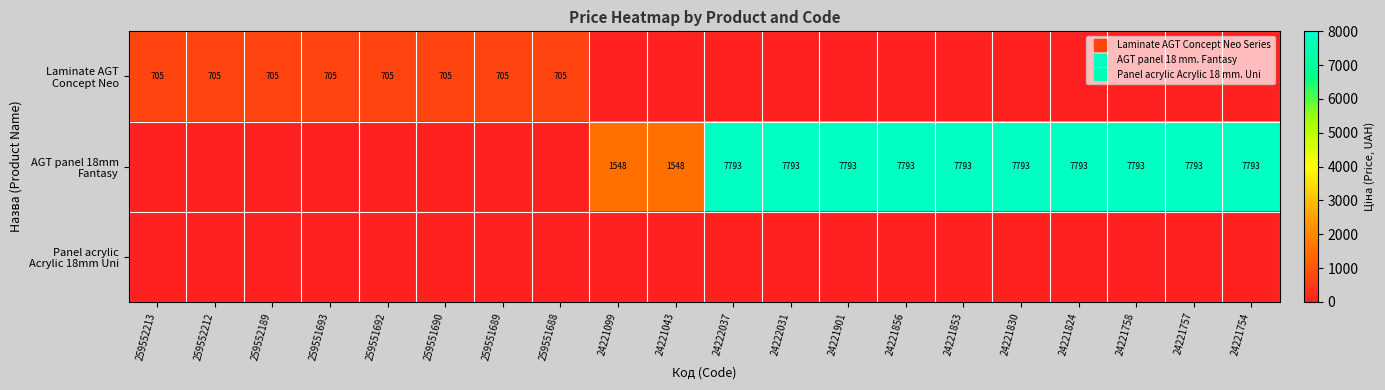

True or false: AGT panel 18mm Fantasy has a value of 4974.7 at 24221856.

False